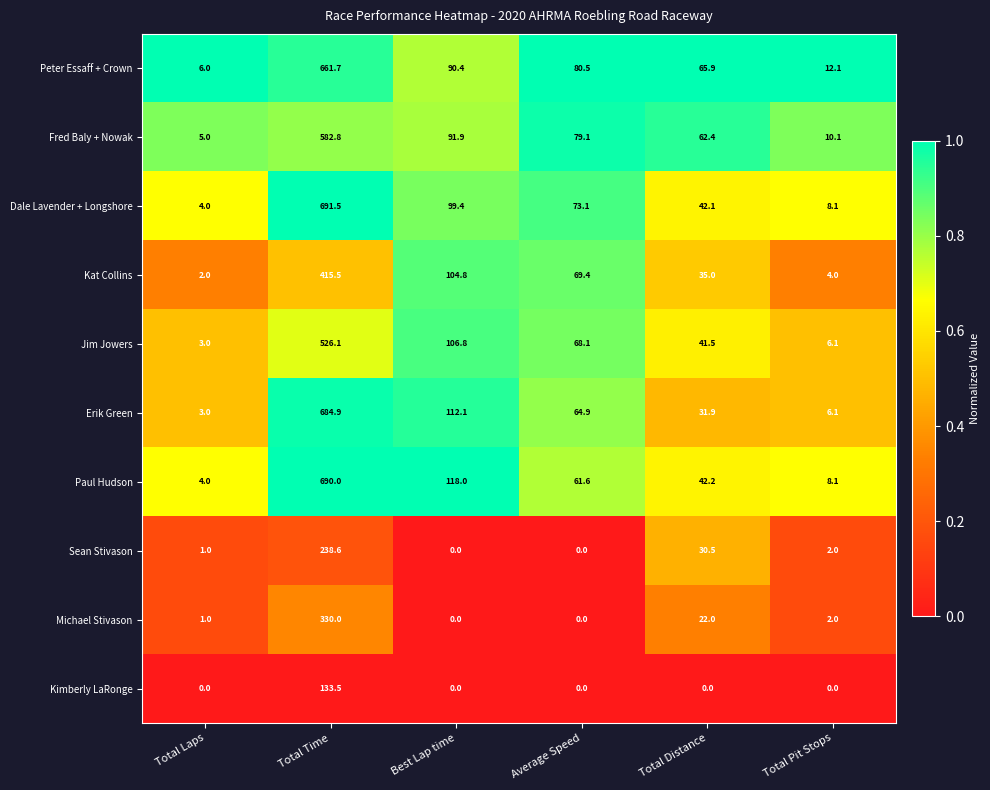

Which series has the largest total across all categories?

Paul Hudson